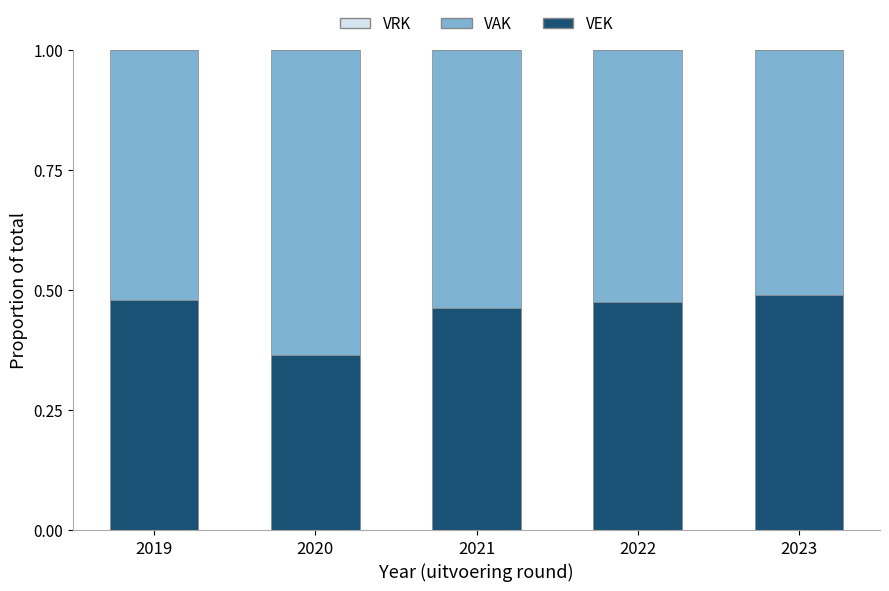

What is the total value across all series at 2020?

1.0